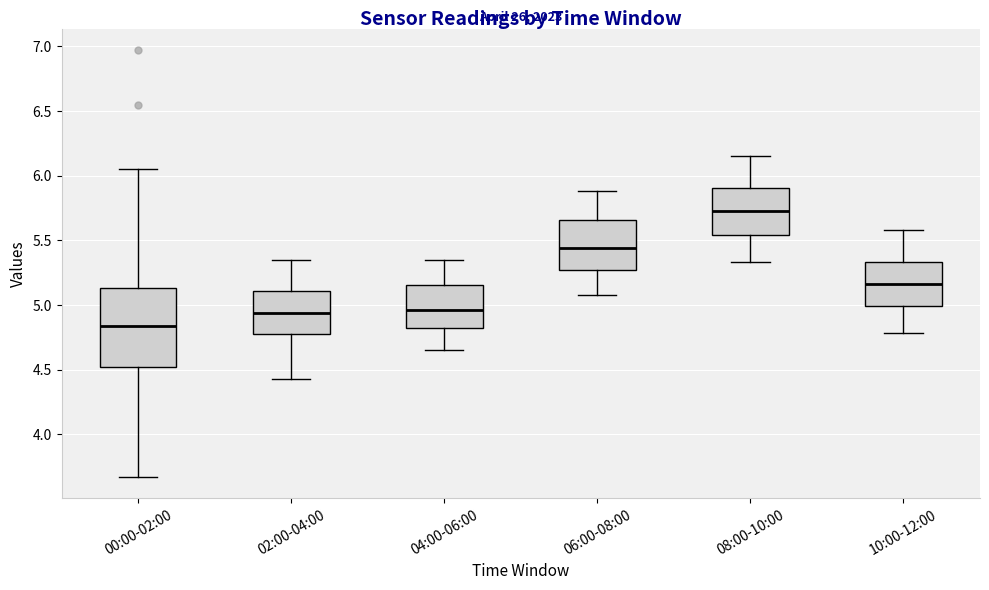

Reading left to right, transcribe this box plot: for each box, give where its median line is, the range the box spans, and where its two whiskers end, as read against the y-axis. The values are not printed on the chart, so give them approximately, as read against the axis.

00:00-02:00: median 4.85, box 4.50 to 5.15, whiskers 3.65 to 6.05
02:00-04:00: median 4.95, box 4.80 to 5.10, whiskers 4.45 to 5.35
04:00-06:00: median 4.95, box 4.80 to 5.15, whiskers 4.65 to 5.35
06:00-08:00: median 5.45, box 5.25 to 5.65, whiskers 5.10 to 5.90
08:00-10:00: median 5.75, box 5.55 to 5.90, whiskers 5.35 to 6.15
10:00-12:00: median 5.15, box 5.00 to 5.35, whiskers 4.80 to 5.60